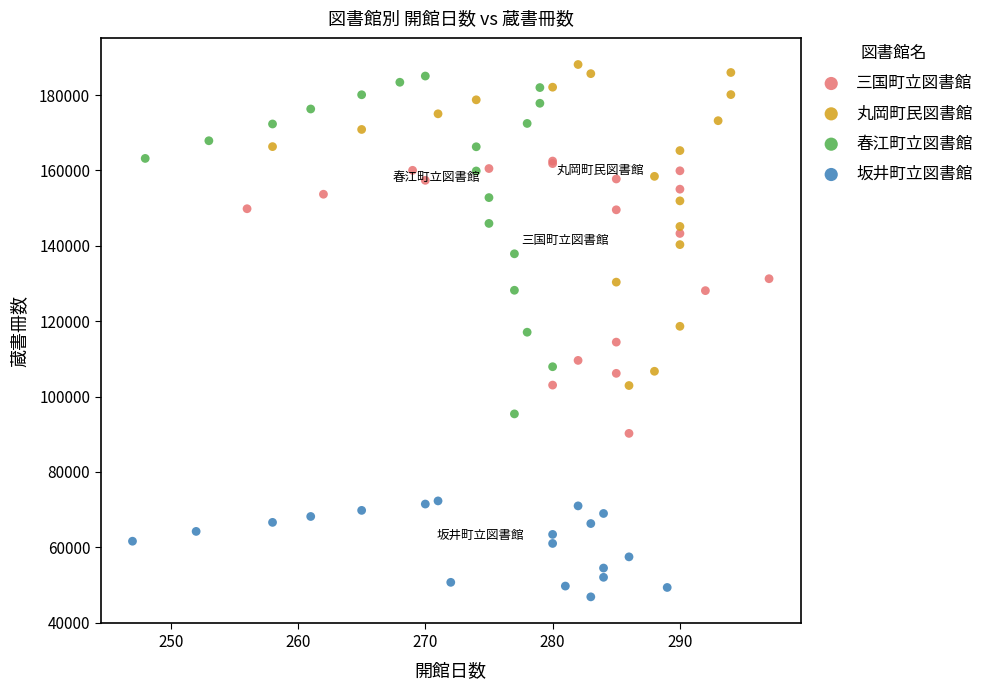

What are all the series names shown in the legend?

三国町立図書館, 丸岡町民図書館, 春江町立図書館, 坂井町立図書館